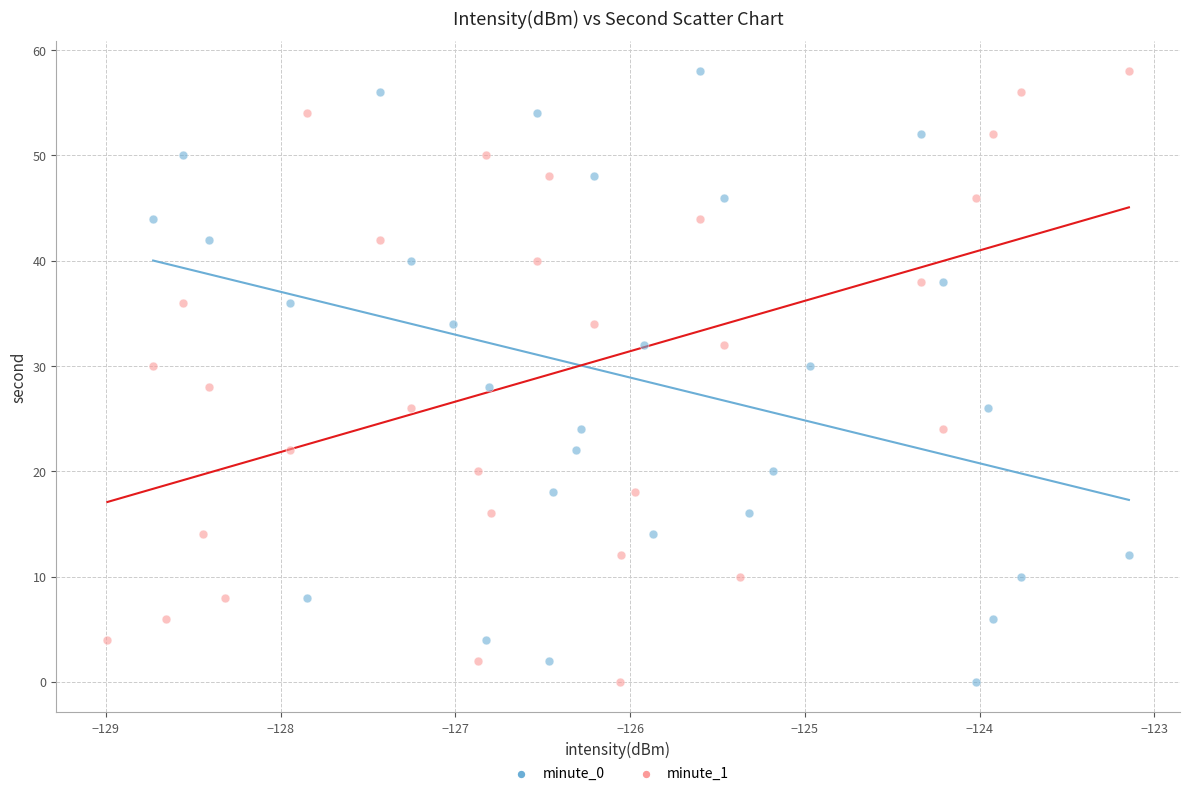

What are all the series names shown in the legend?

minute_0, minute_1